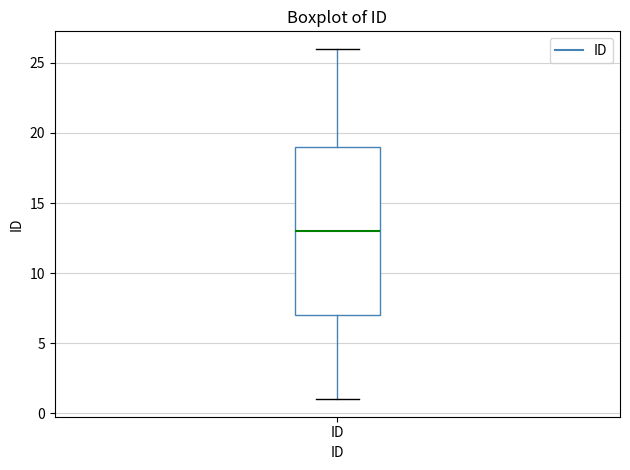

Transcribe this box plot: give where the median line is, the range the box spans, and where the two whiskers end, as read against the y-axis. The values are not printed on the chart, so give them approximately, as read against the axis.

median 13, box 7 to 19, whiskers 1 to 26